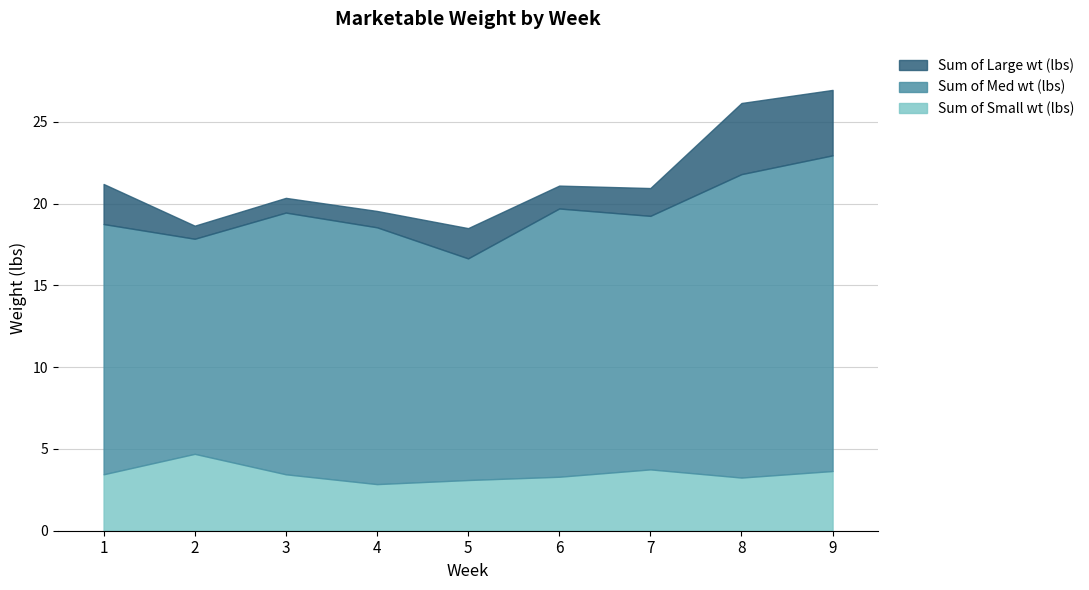

At which category does Sum of Large wt (lbs) reach its first local peak?

5